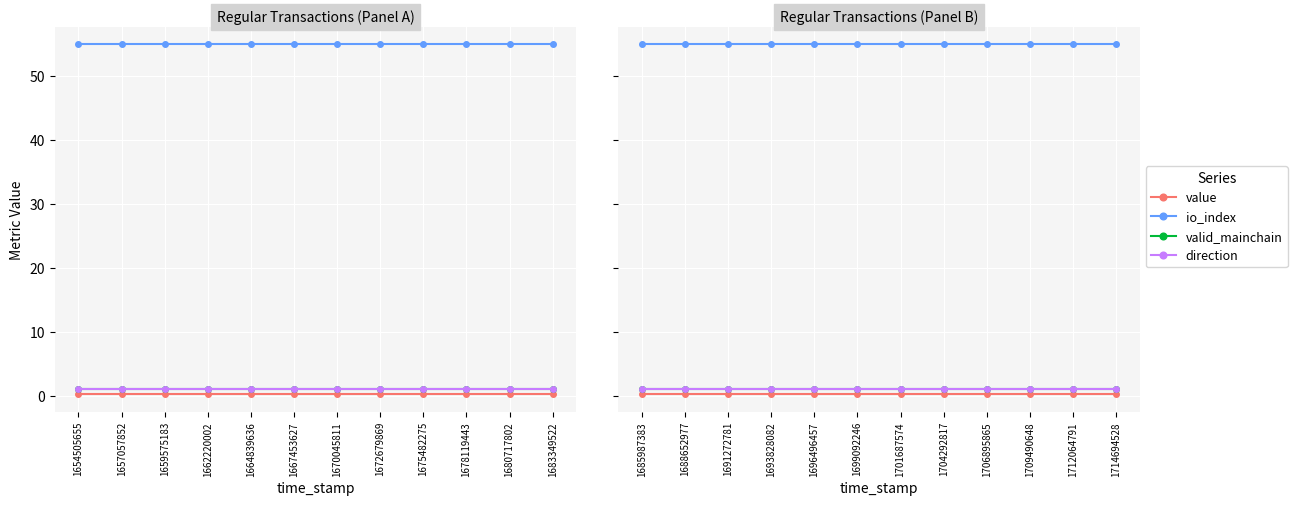

How many categories are shown in the chart?

12